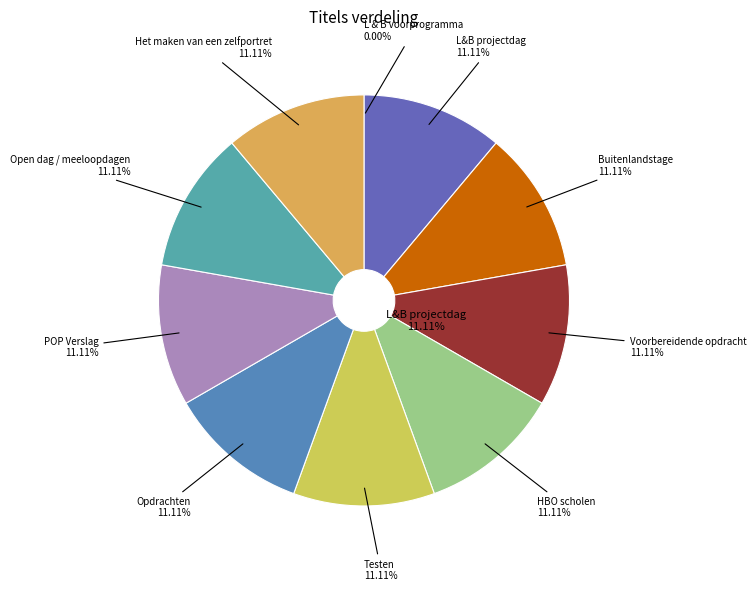

How much of the chart is everything except HBO scholen?

88.9%